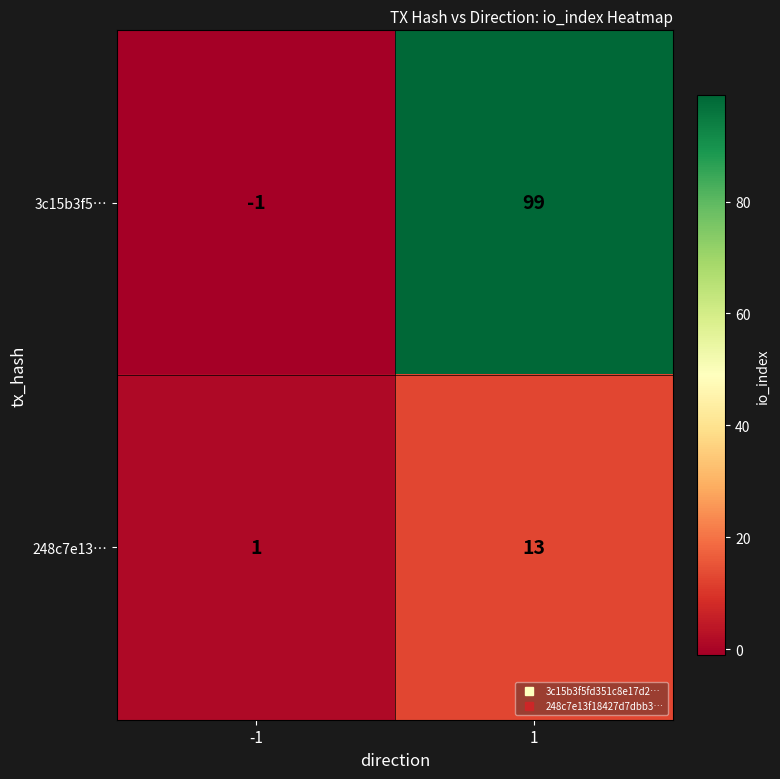

What is the sum of all 3c15b3f5… values?

98